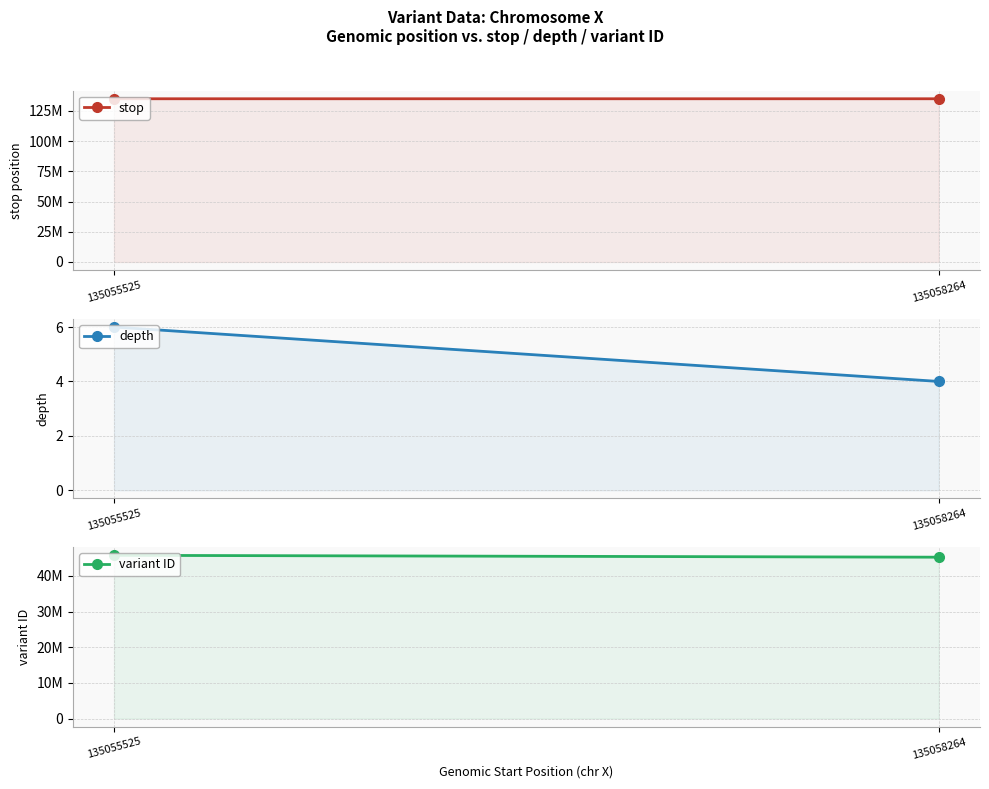

Read the variant ID value at 135055525.

45756004